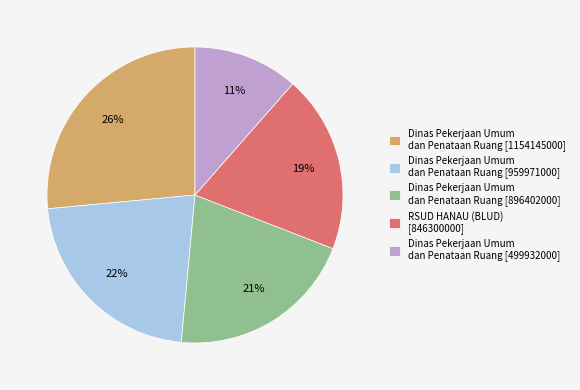

True or false: Dinas Pekerjaan Umum dan Penataan Ruang [1154145000] accounts for 26% of the total.

True